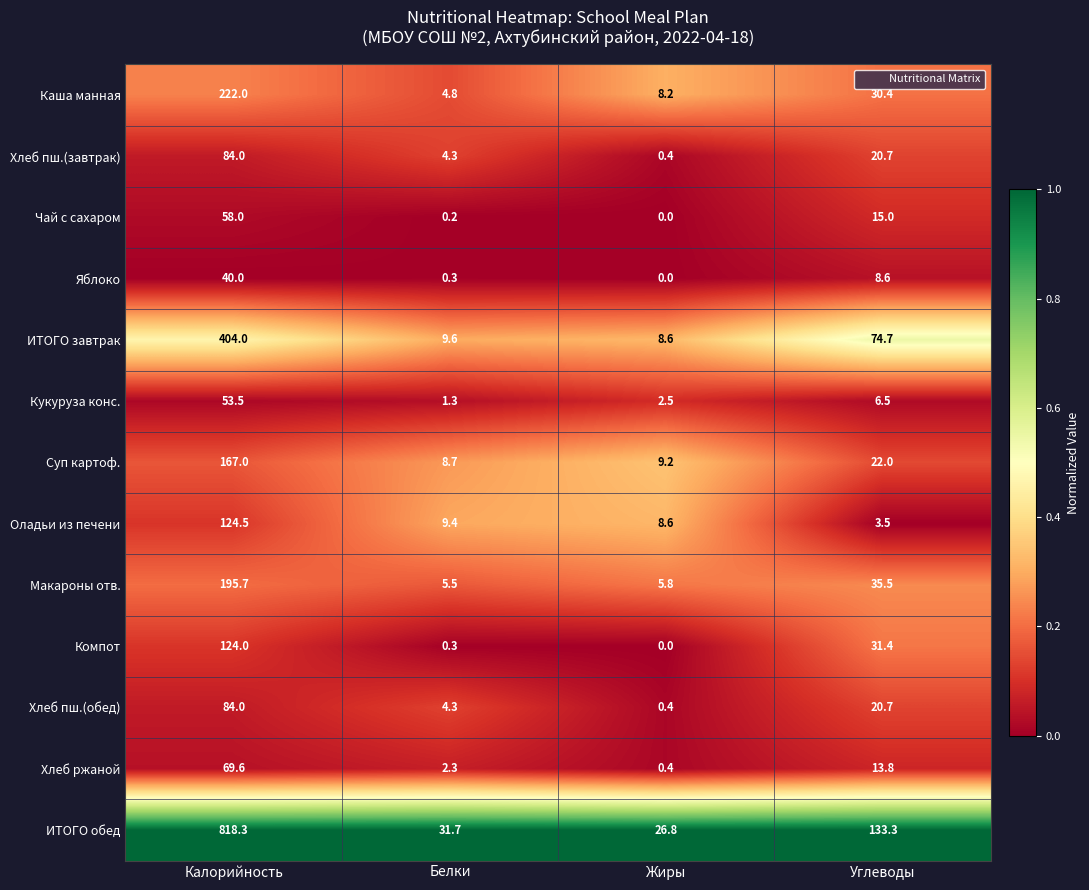

The Макароны отв. series shows 5.8 at Жиры. True or false?

True